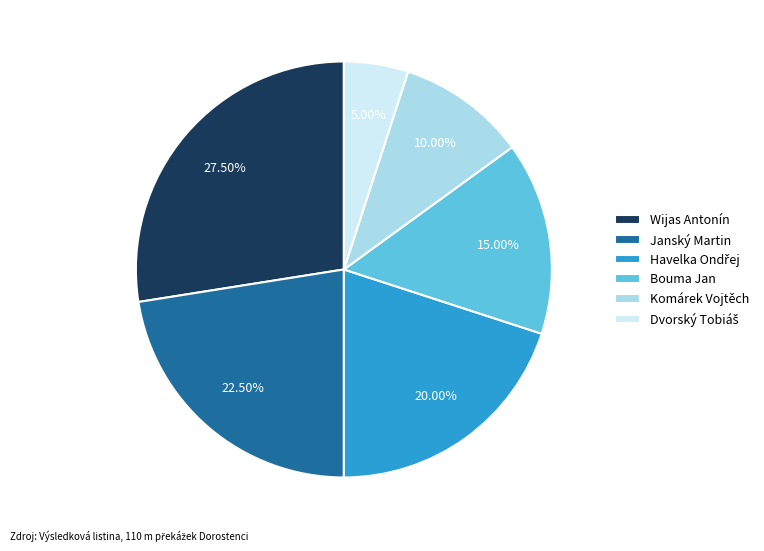

The Komárek Vojtěch slice represents 1% of the pie. True or false?

False